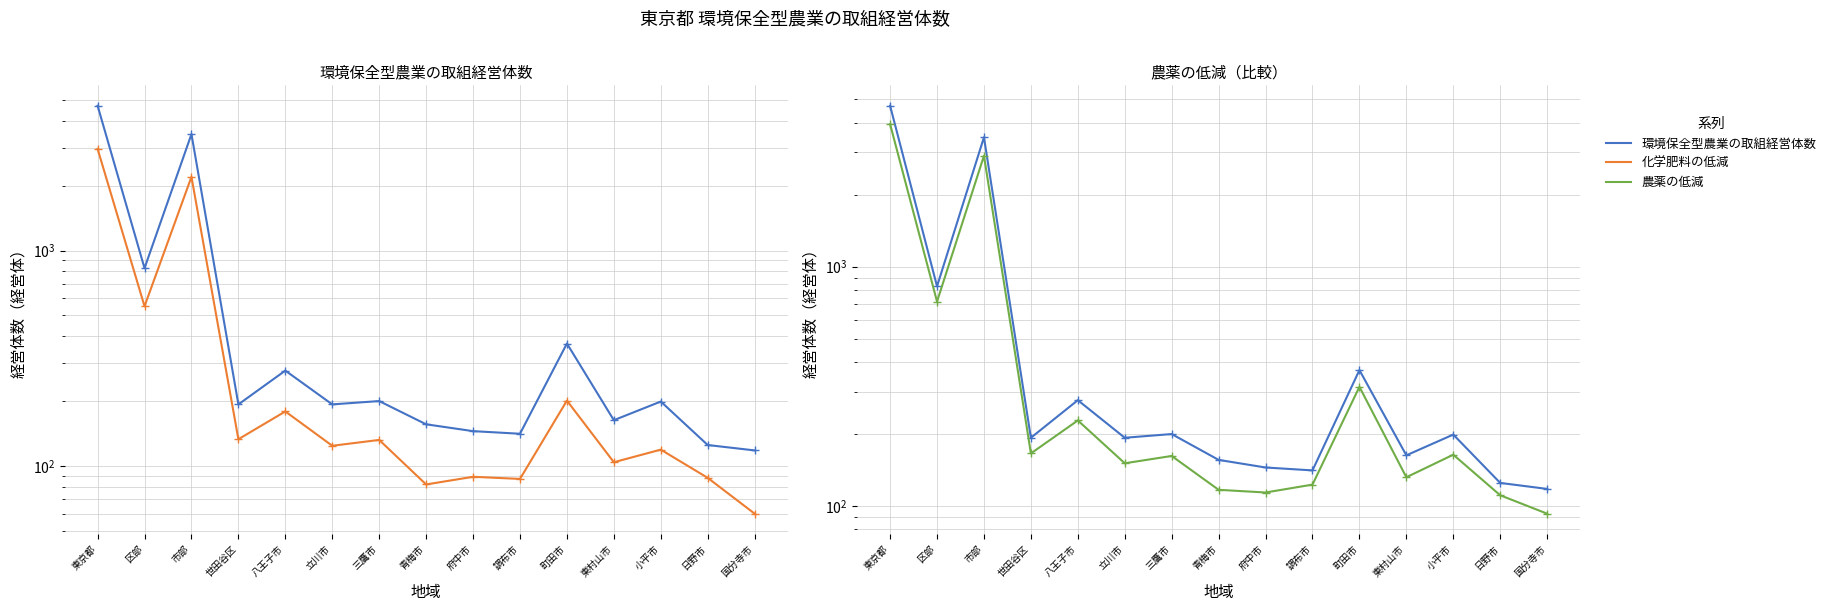

What is the maximum value shown in the chart?

4702